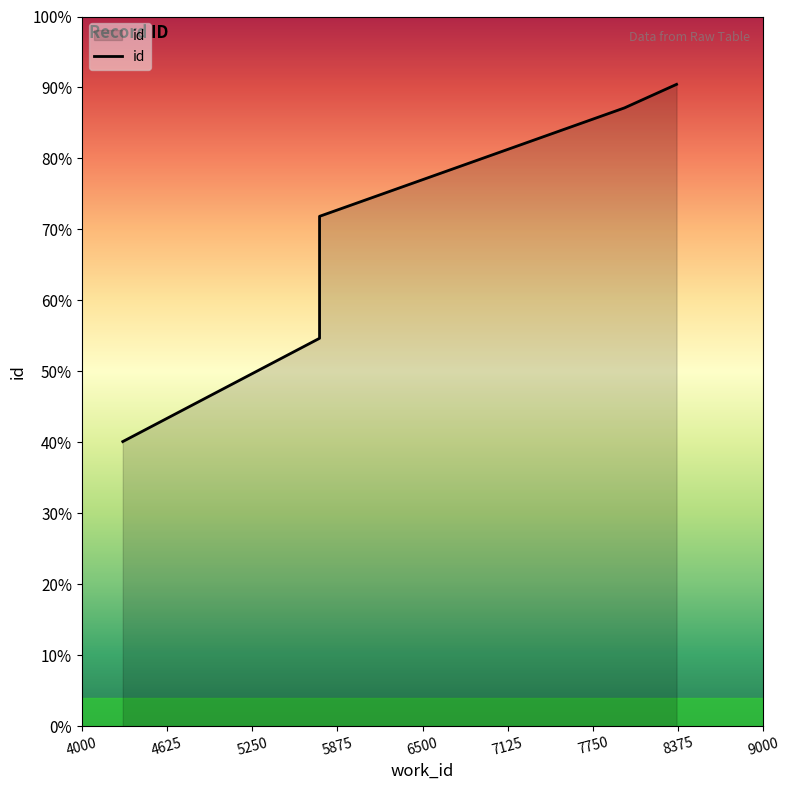

Rank the categories by value from lowest to highest.

4300, 5744, 5744, 7982, 8364